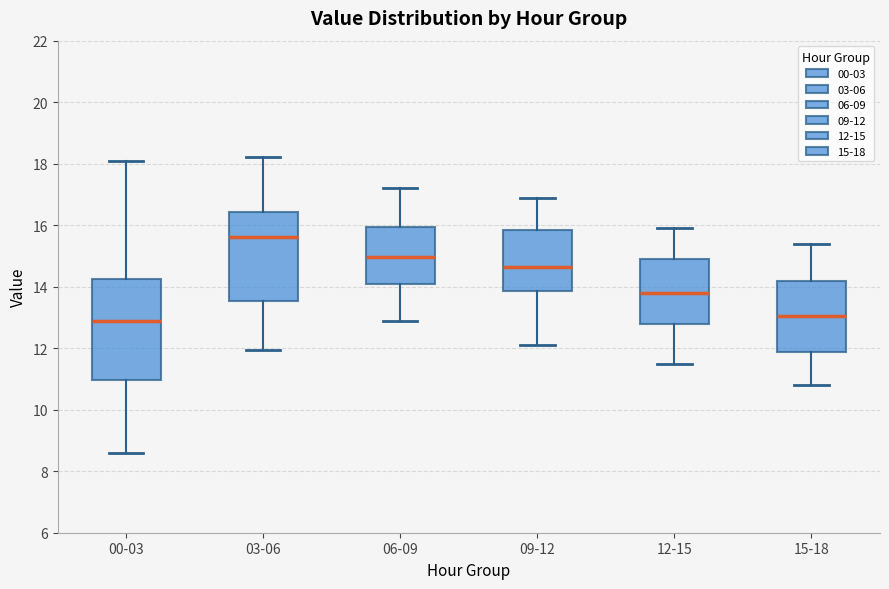

Where is the lower edge of the box for 06-09 on the y-axis? The values are not printed on the chart, so give them approximately, as read against the axis.

14.2